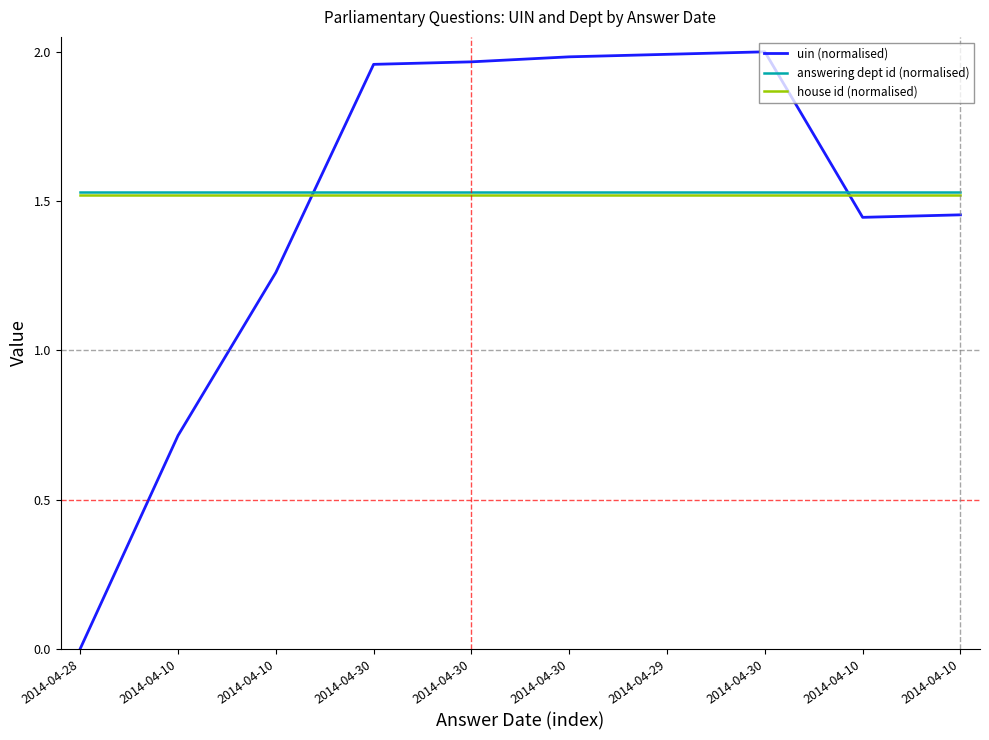

Which has a higher value, 2014-04-10 or 2014-04-30?

2014-04-30